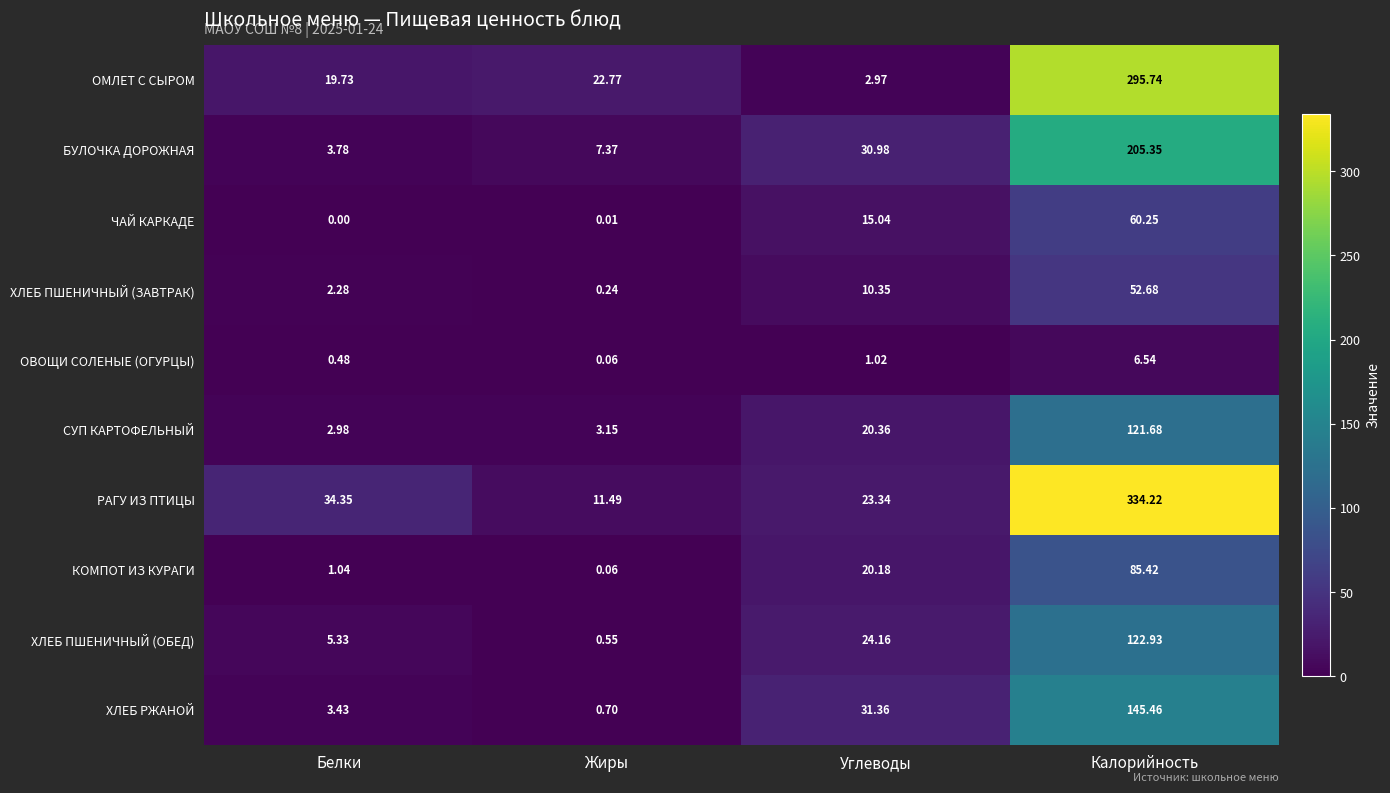

At which label does ЧАЙ КАРКАДЕ reach its peak?

Калорийность